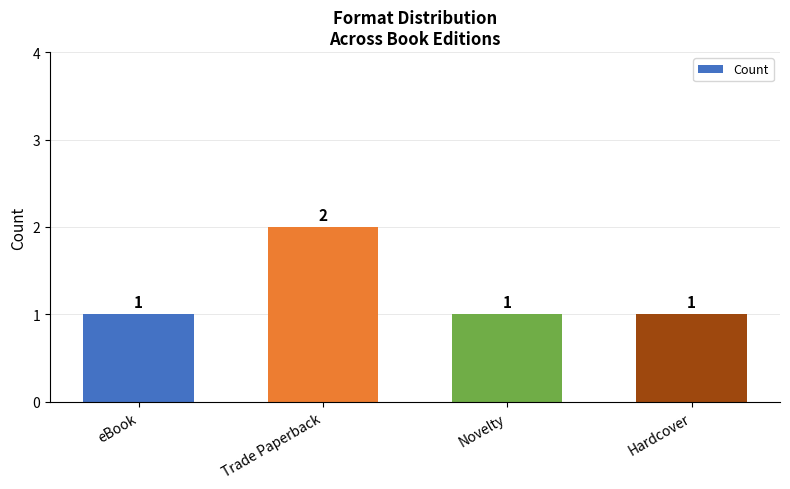

What position from the right is Novelty?

2